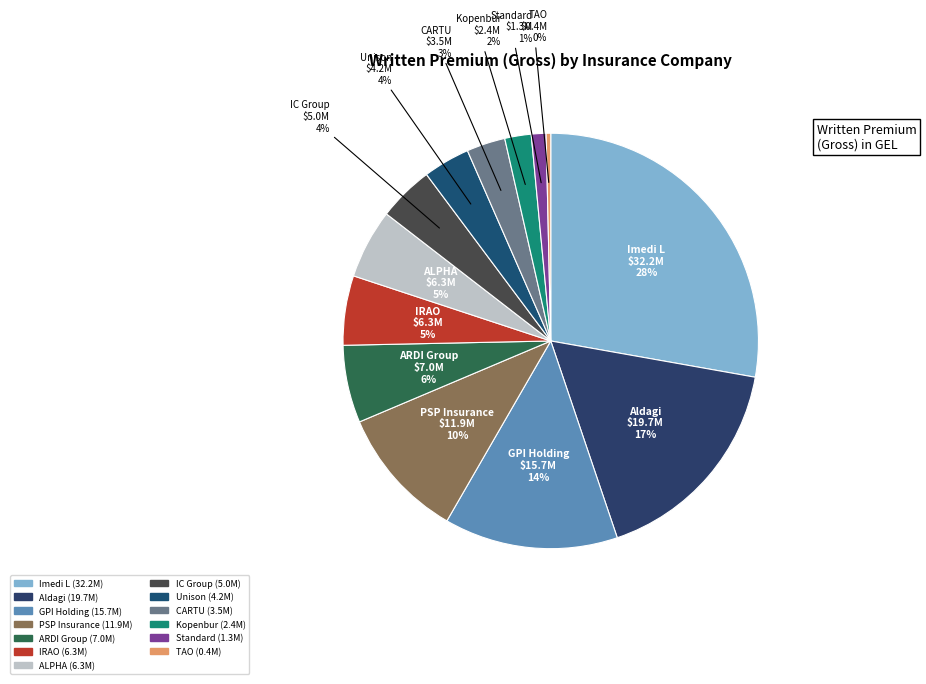

Which has a higher value, PSP Insurance or Standard?

PSP Insurance